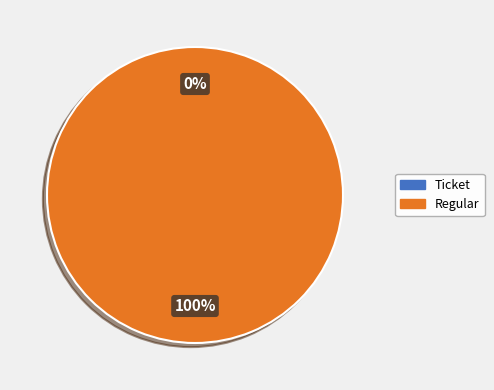

Count the number of slices in the pie.

2